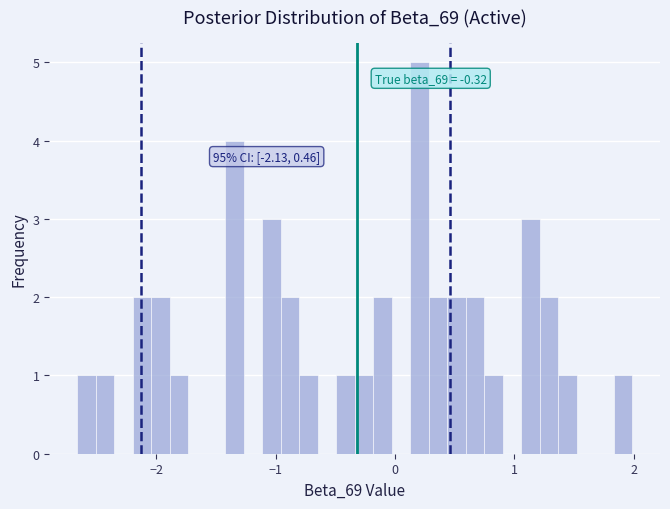

Read against the x-axis, roughly where is the centre of the tallest bar?

0.2